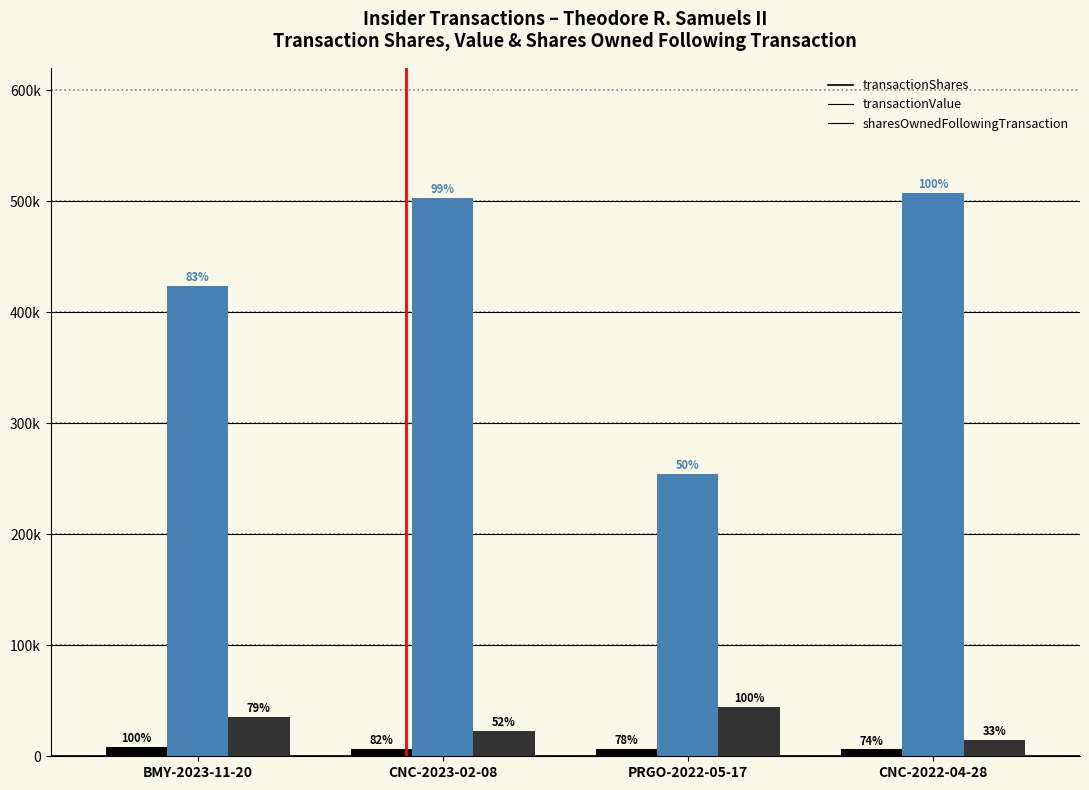

At CNC-2022-04-28, list the series in order from smallest to largest.

transactionShares, sharesOwnedFollowingTransaction, transactionValue